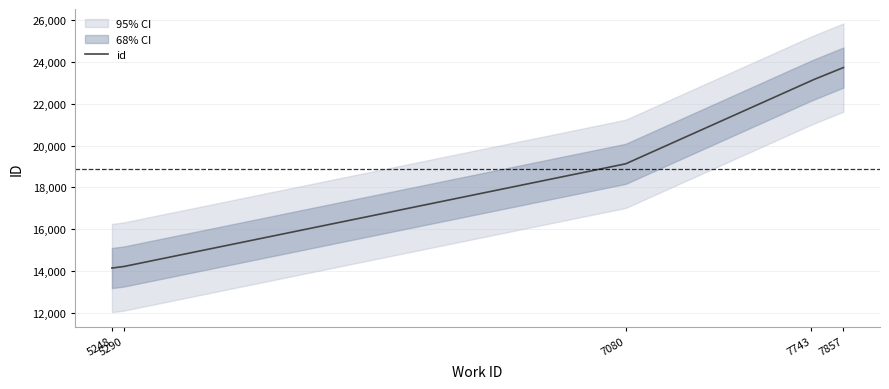

Reading left to right, extract all data points from this chart.

14137	14210	19128	23121	23742